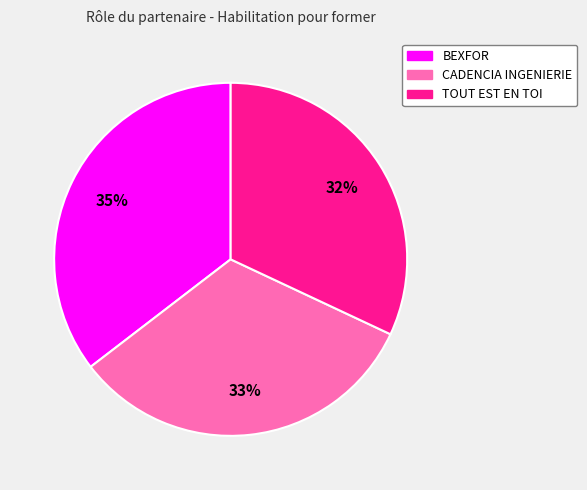

Is the sum of TOUT EST EN TOI and CADENCIA INGENIERIE greater than half?

Yes